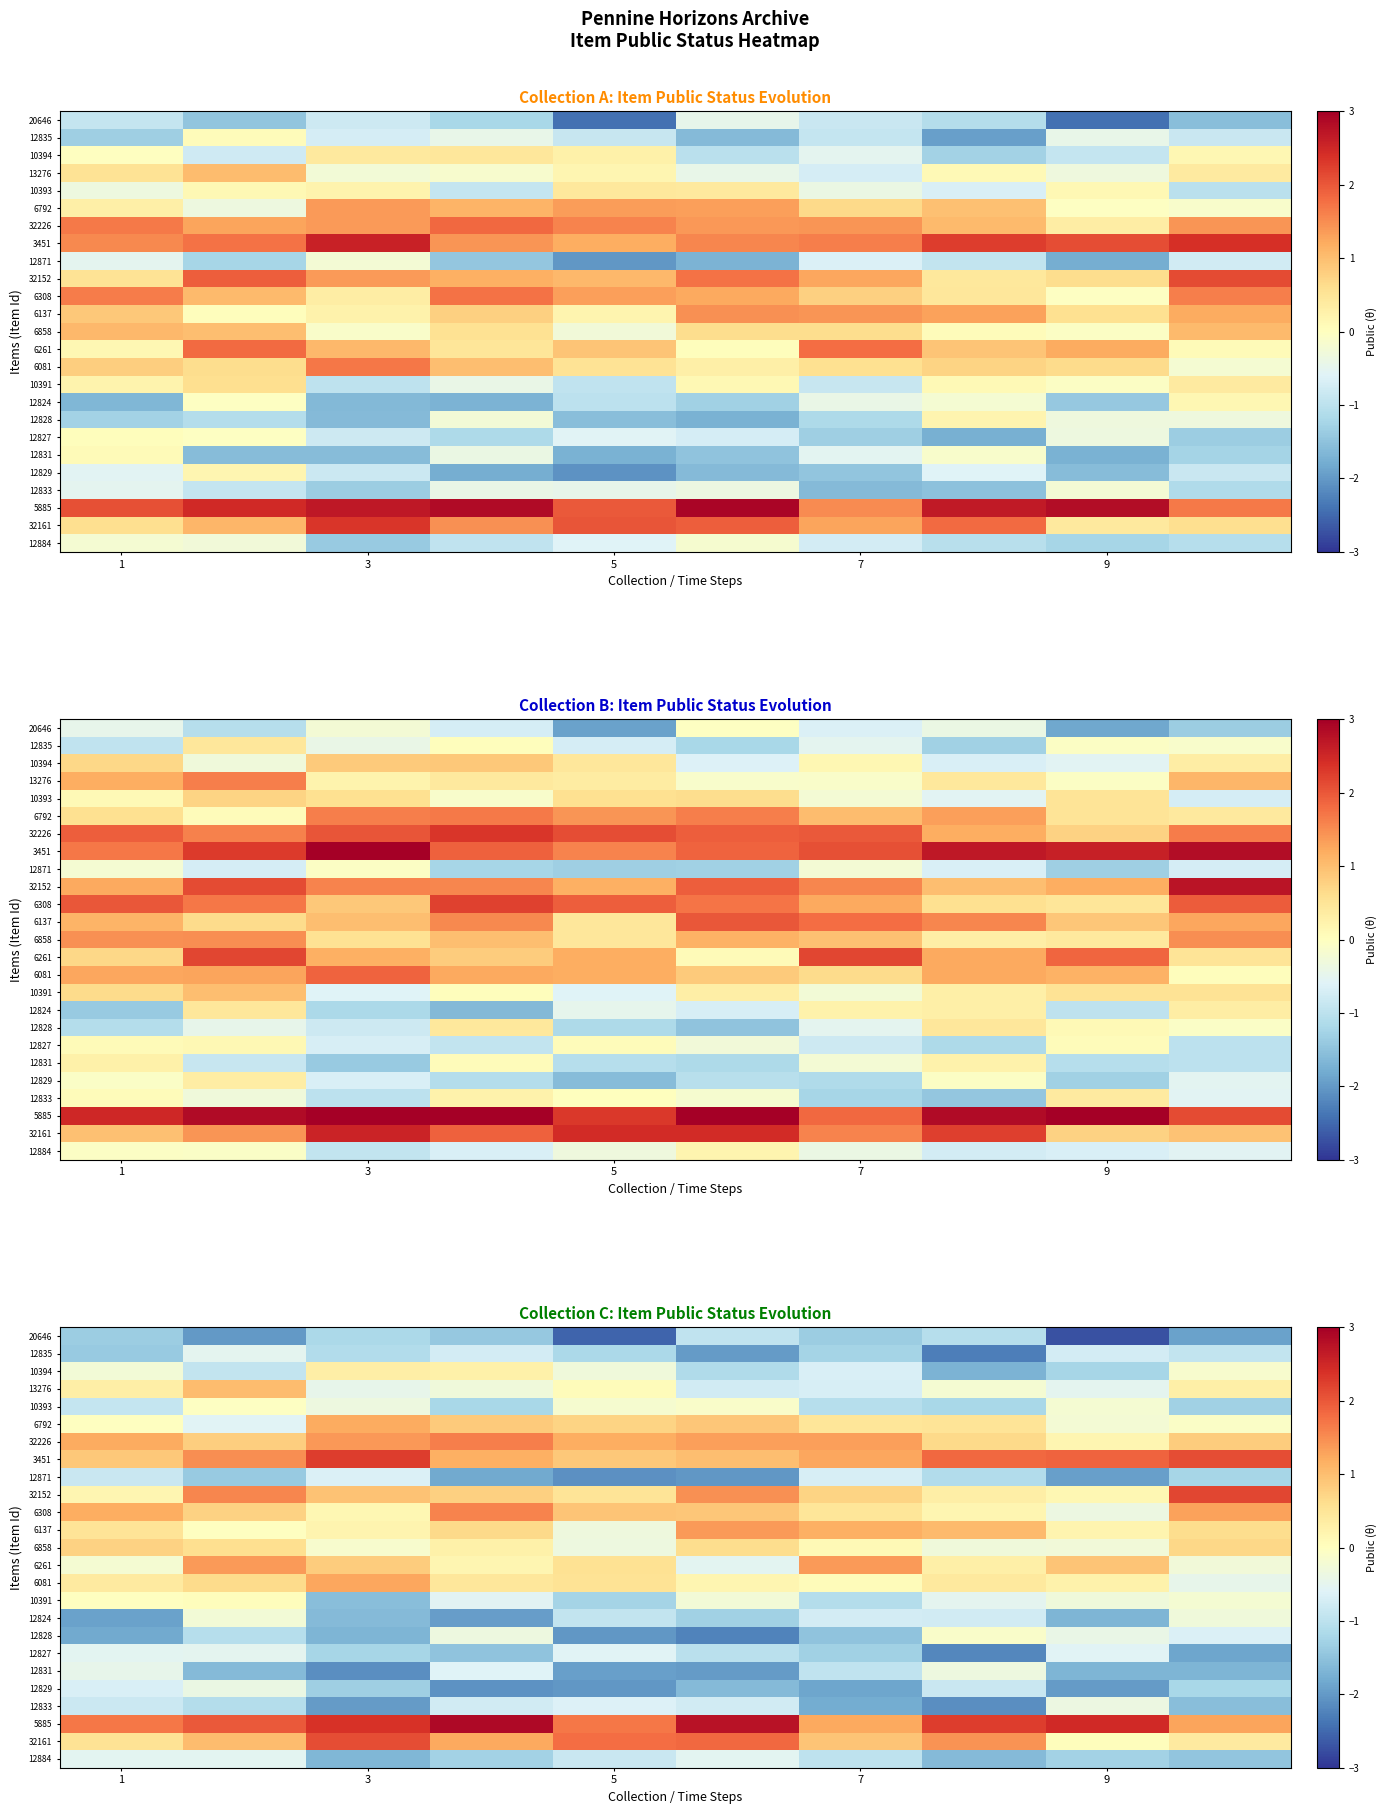

What is the greatest value displayed?

2.9